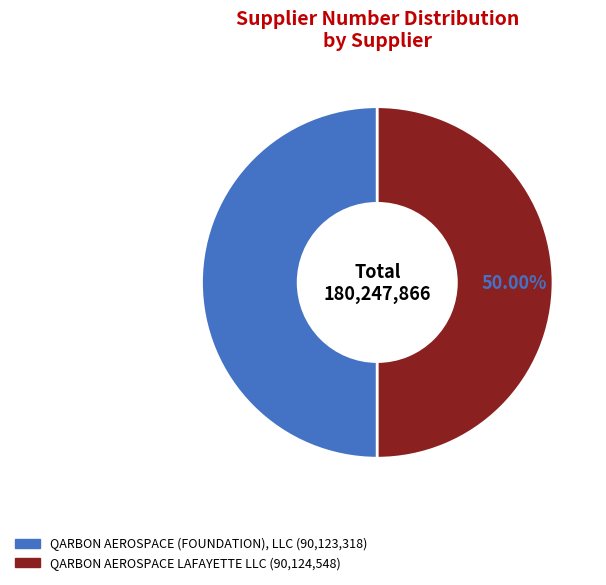

To the nearest percent, what percentage of the pie is QARBON AEROSPACE LAFAYETTE LLC?

50%